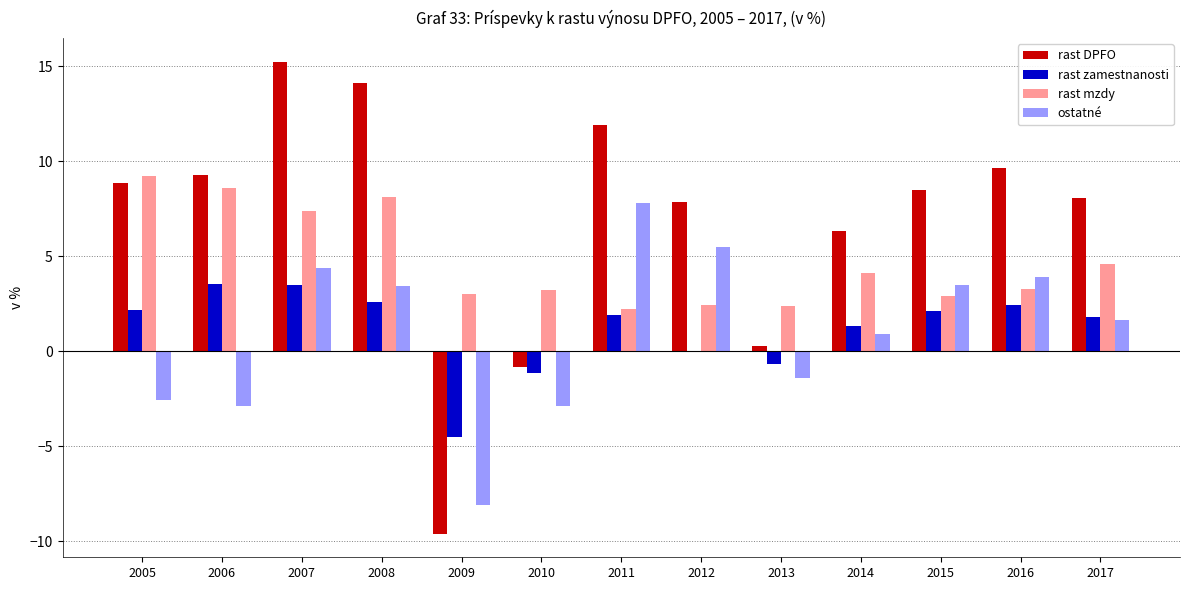

Read the rast zamestnanosti value at 2012.

-0.1